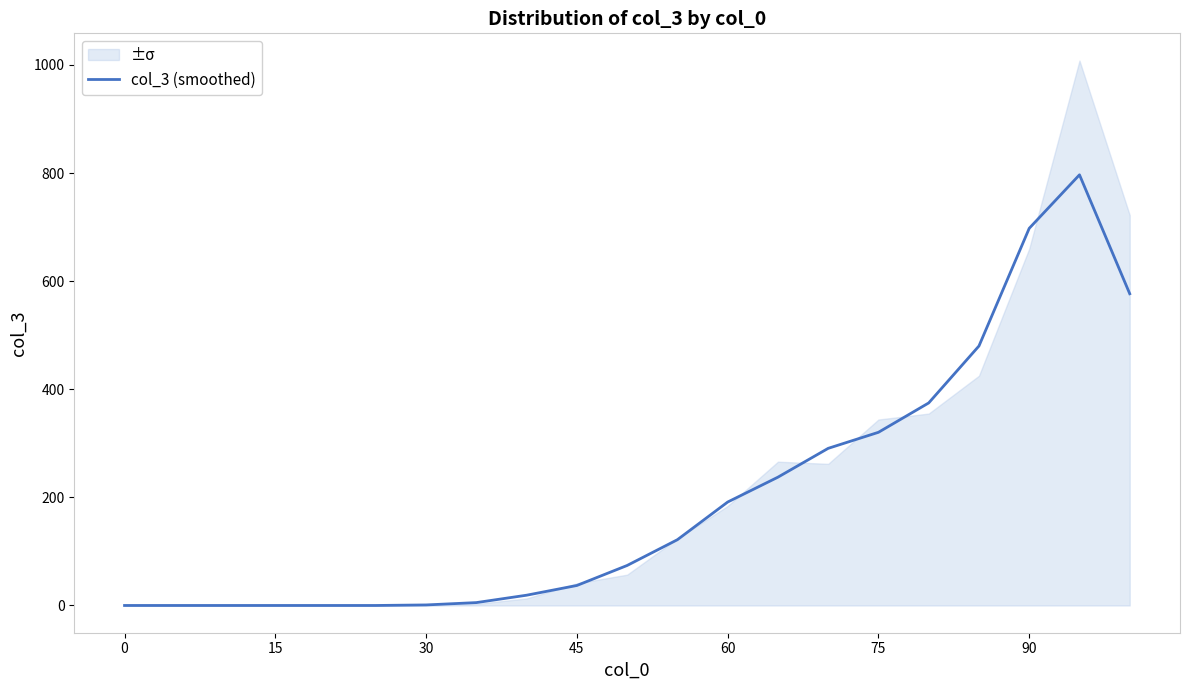

What is the highest value of the col_3 (smoothed) series?

796.7